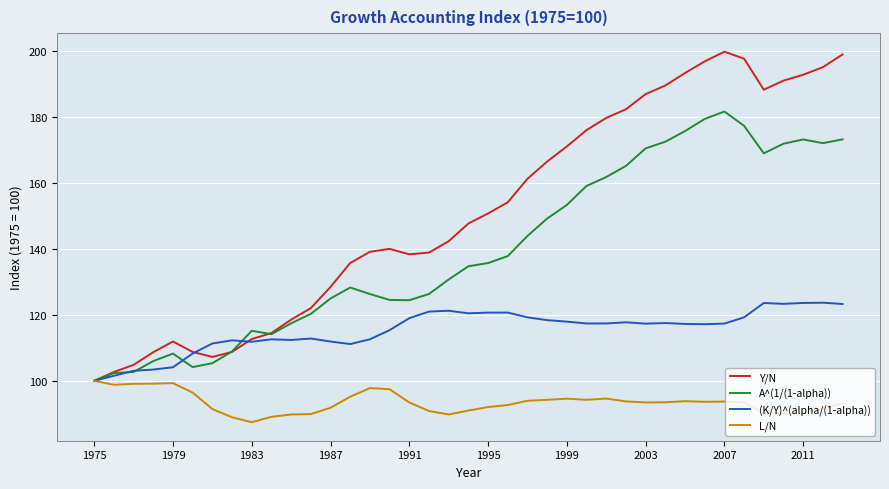

Which series has the largest total across all categories?

Y/N